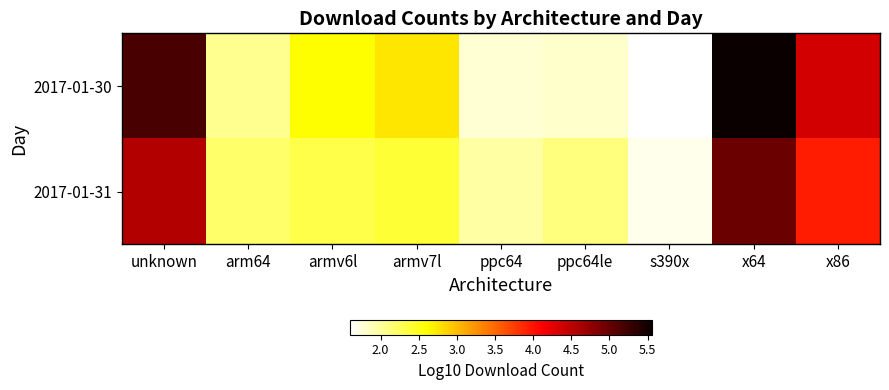

Which category has the lowest value across all series?

s390x